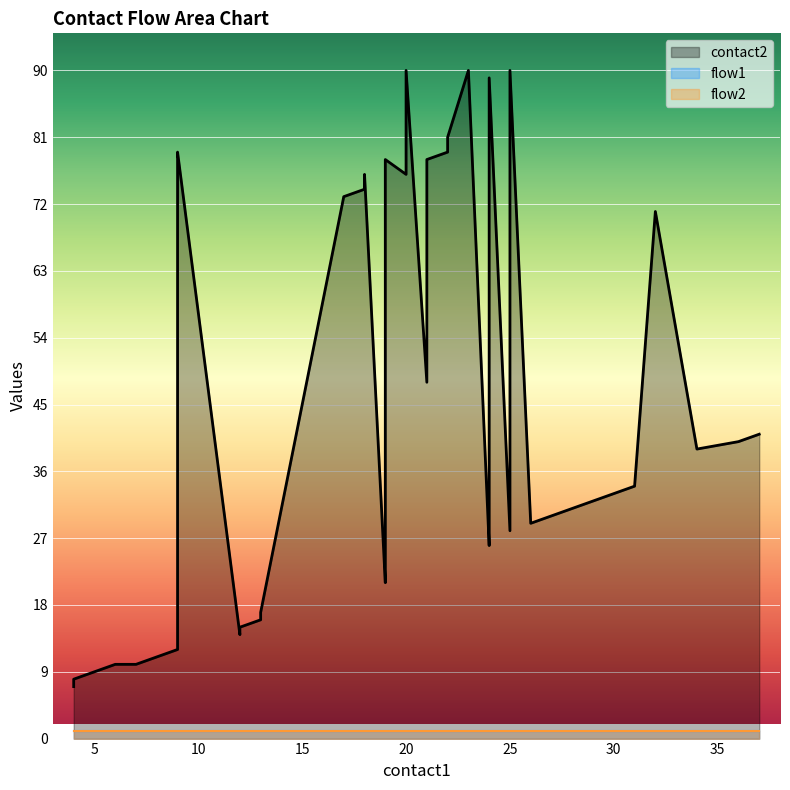

Which has a higher value, 4 or 8?

8